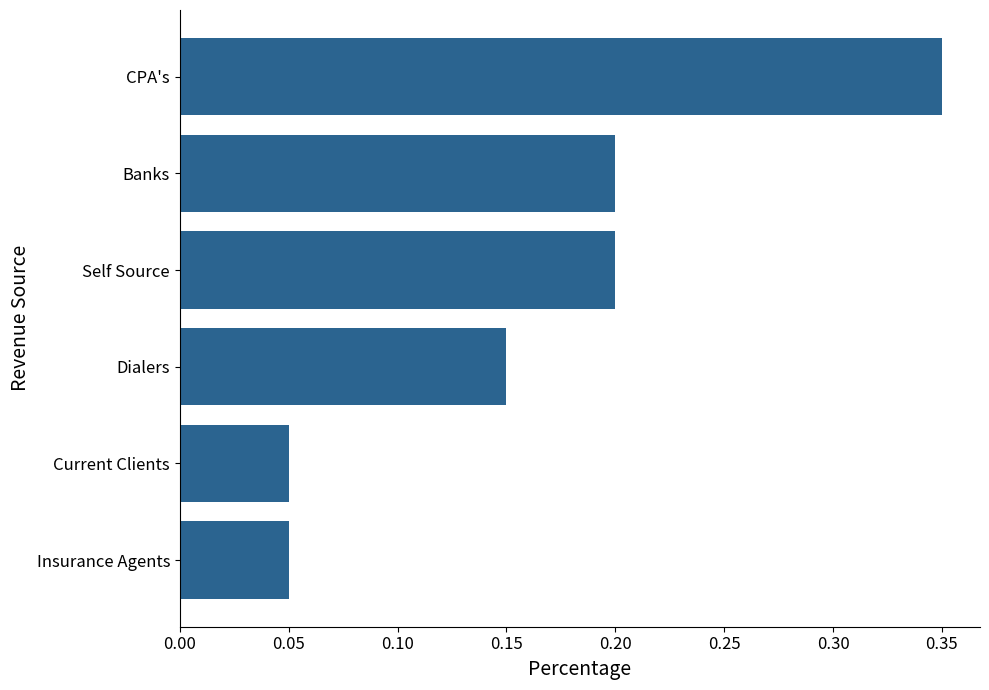

How many values are between 0 and 1?

6